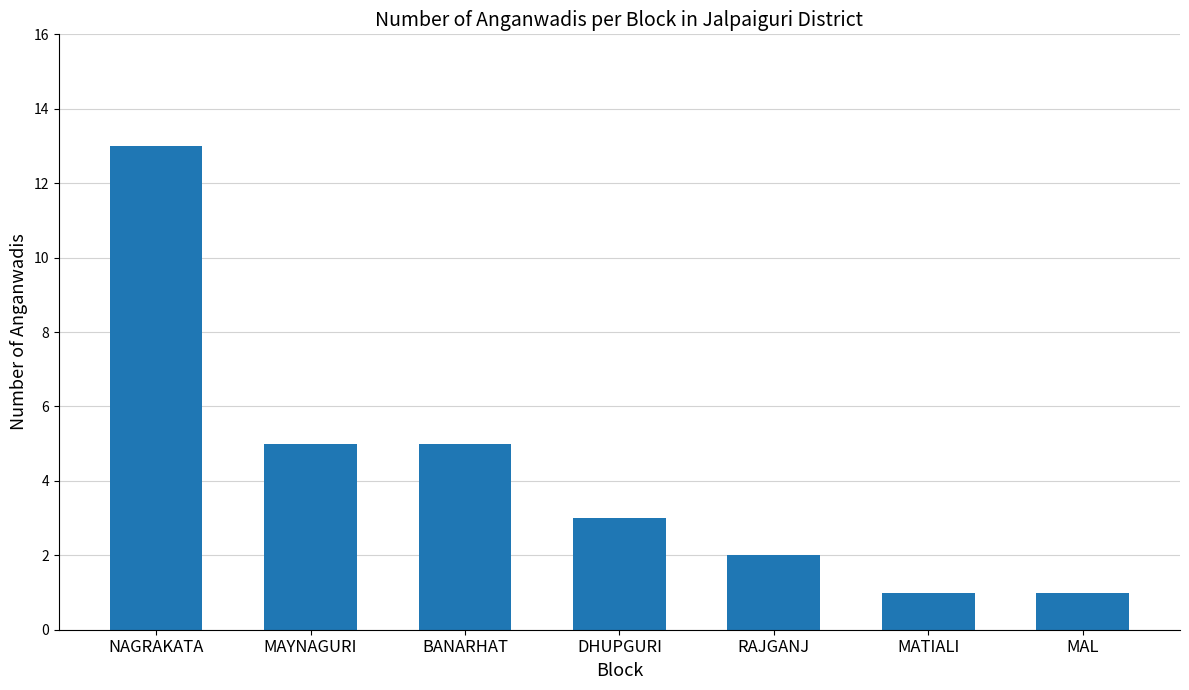

The value at NAGRAKATA is 20. True or false?

False